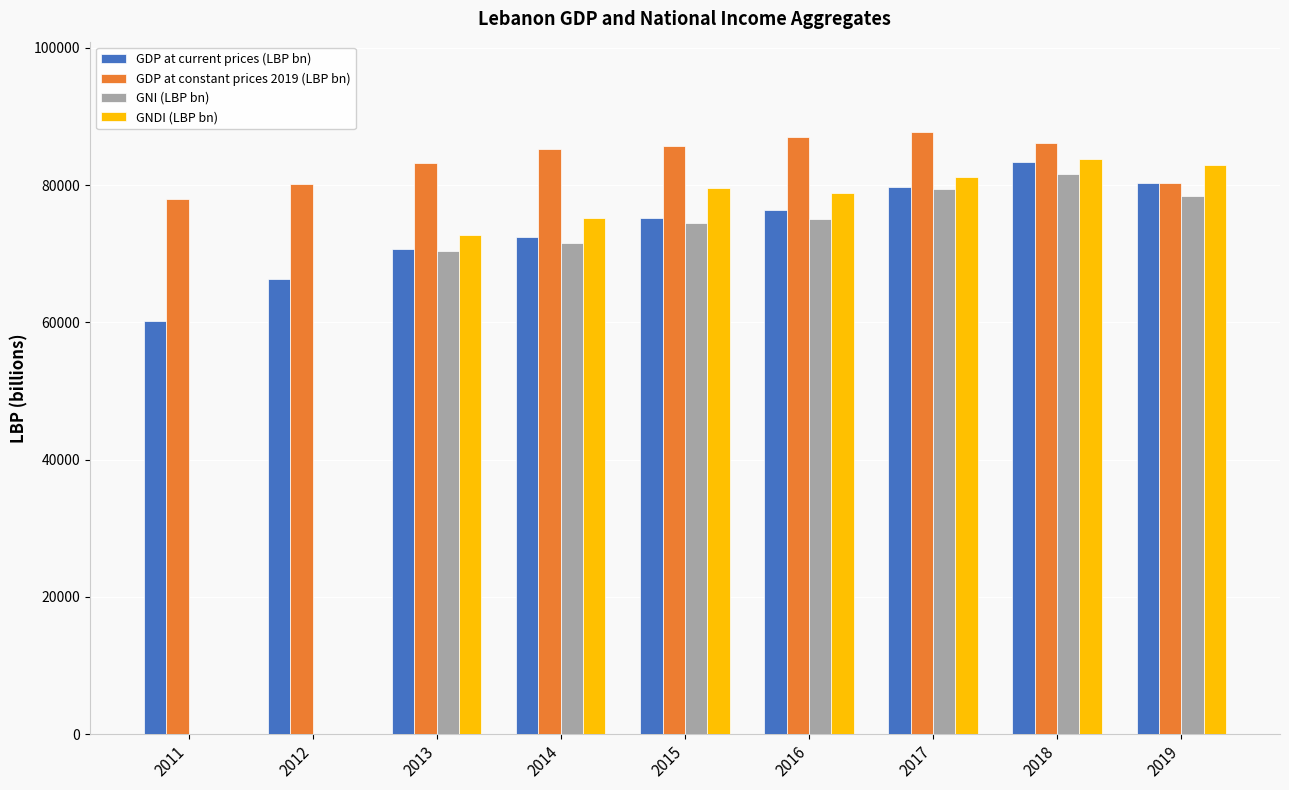

List the labels in order of GDP at current prices (LBP bn) value, smallest first.

2011, 2012, 2013, 2014, 2015, 2016, 2017, 2019, 2018